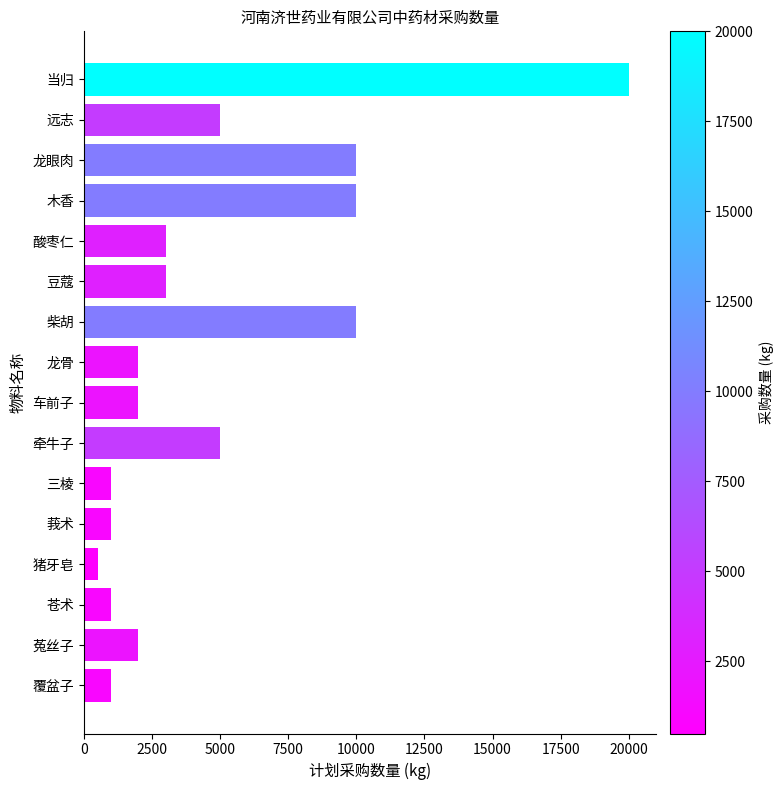

Reading bottom to top, what are all the values shown in this chart?

覆盆子=1000	菟丝子=2000	苍术=1000	猪牙皂=500	莪术=1000	三棱=1000	牵牛子=5000	车前子=2000	龙骨=2000	柴胡=10000	豆蔻=3000	酸枣仁=3000	木香=10000	龙眼肉=10000	远志=5000	当归=20000